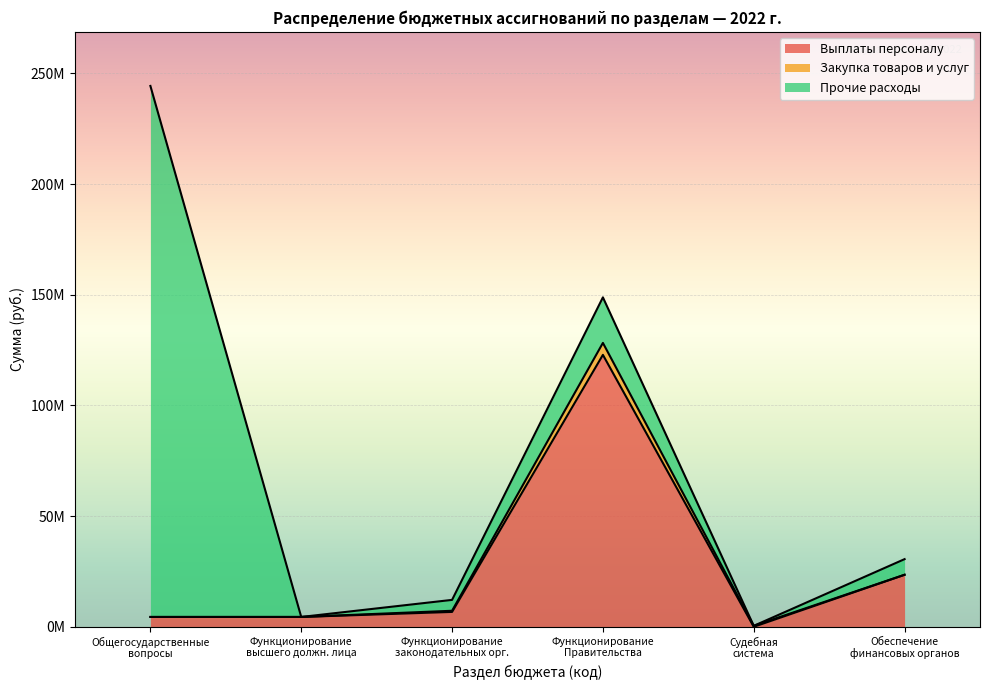

What is the difference between the second highest and second lowest values in the 0100 series?

144383168.5